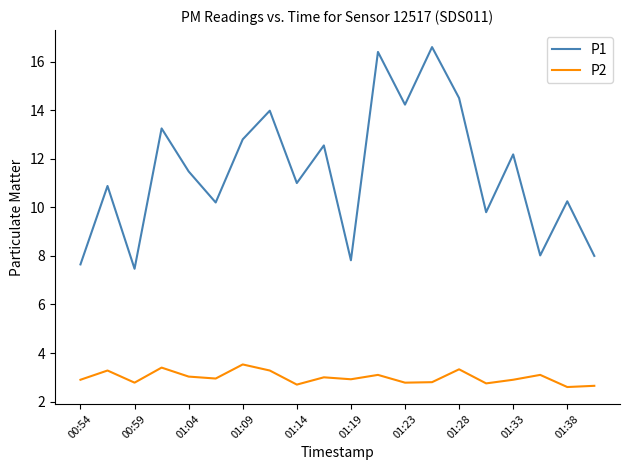

How many interior local valleys does the P1 series have?

7